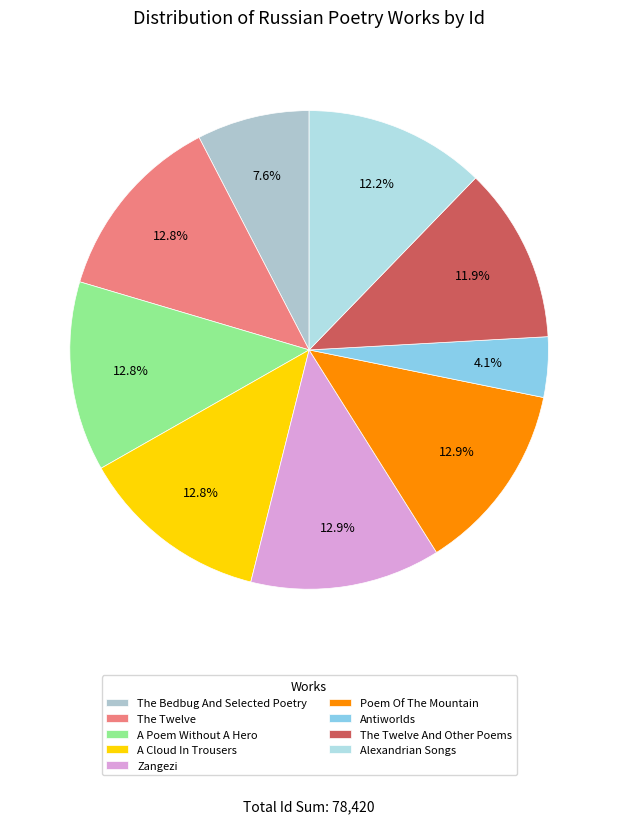

Is it true that Poem Of The Mountain is 13% of the pie?

True